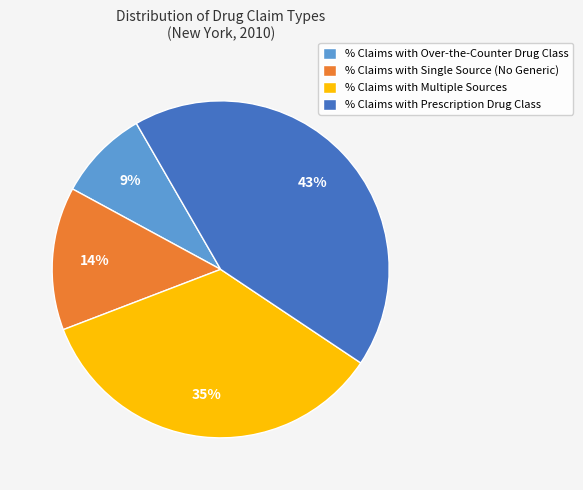

Combined, do % Claims with Multiple Sources and % Claims with Over-the-Counter Drug Class account for over 50%?

No